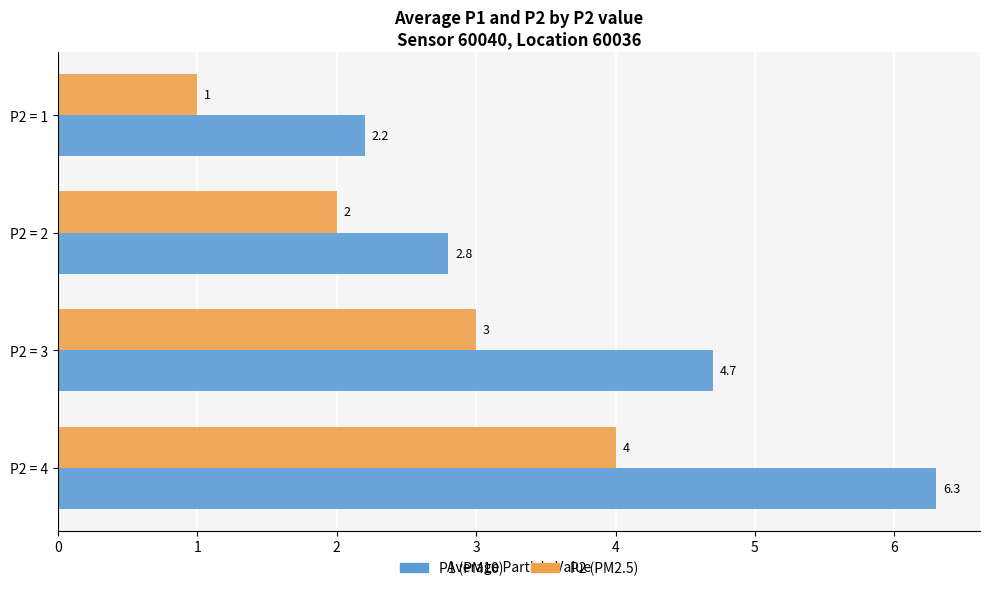

Which series has the largest total across all categories?

P1 (PM10)